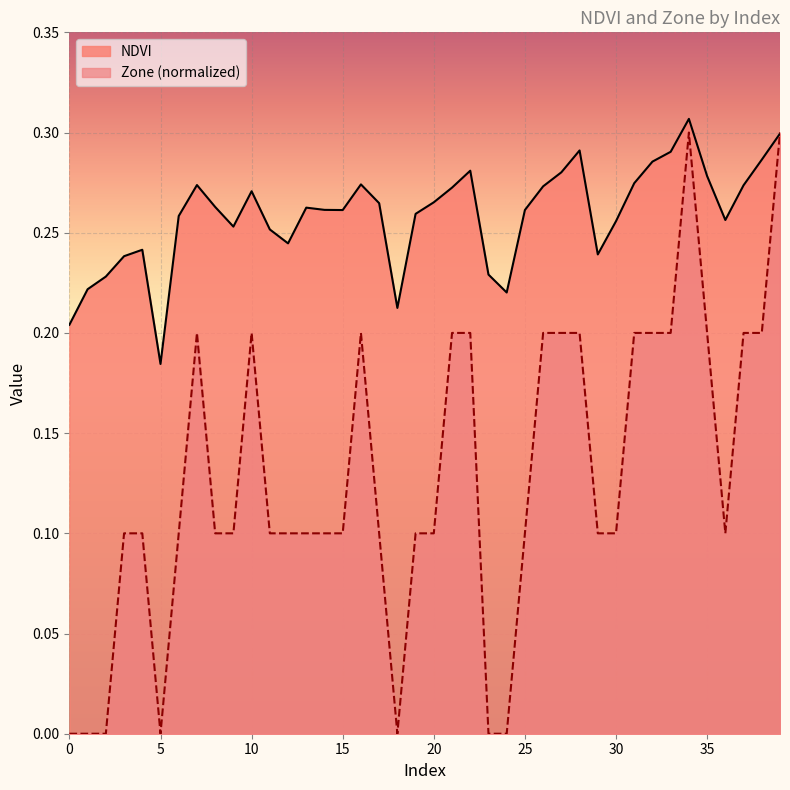

Reading right to left, list all the values displayed in this chart.

NDVI: 39=0.3	38=0.3	37=0.3	36=0.3	35=0.3	34=0.3	33=0.3	32=0.3	31=0.3	30=0.3	29=0.2	28=0.3	27=0.3	26=0.3	25=0.3	24=0.2	23=0.2	22=0.3	21=0.3	20=0.3	19=0.3	18=0.2	17=0.3	16=0.3	15=0.3	14=0.3	13=0.3	12=0.2	11=0.3	10=0.3	9=0.3	8=0.3	7=0.3	6=0.3	5=0.2	4=0.2	3=0.2	2=0.2	1=0.2	0=0.2
Zone: 39=0.3	38=0.2	37=0.2	36=0.1	35=0.2	34=0.3	33=0.2	32=0.2	31=0.2	30=0.1	29=0.1	28=0.2	27=0.2	26=0.2	25=0.1	24=0.0	23=0.0	22=0.2	21=0.2	20=0.1	19=0.1	18=0.0	17=0.1	16=0.2	15=0.1	14=0.1	13=0.1	12=0.1	11=0.1	10=0.2	9=0.1	8=0.1	7=0.2	6=0.1	5=0.0	4=0.1	3=0.1	2=0.0	1=0.0	0=0.0